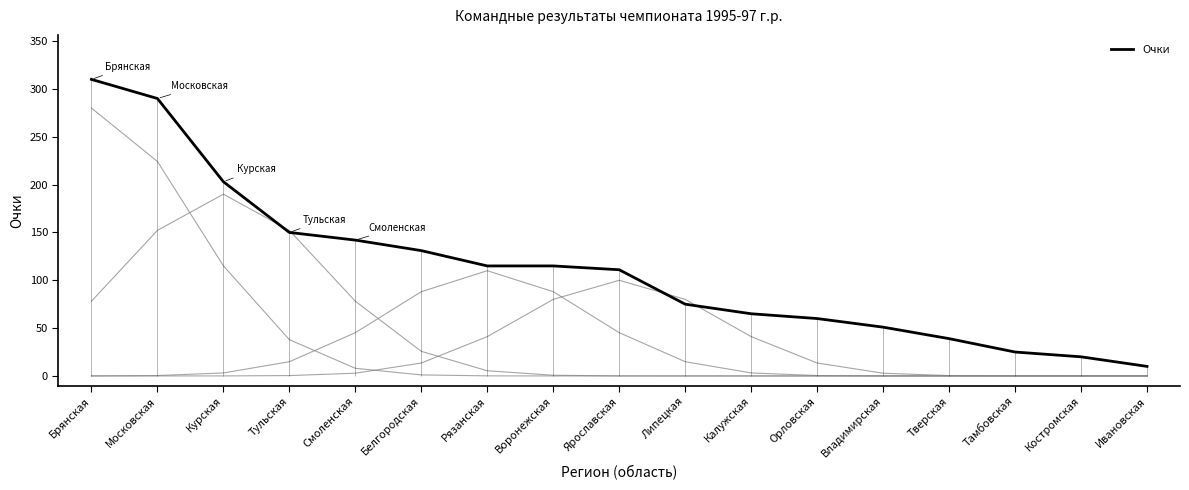

What is the label of the 6th point from the left?

Белгородская